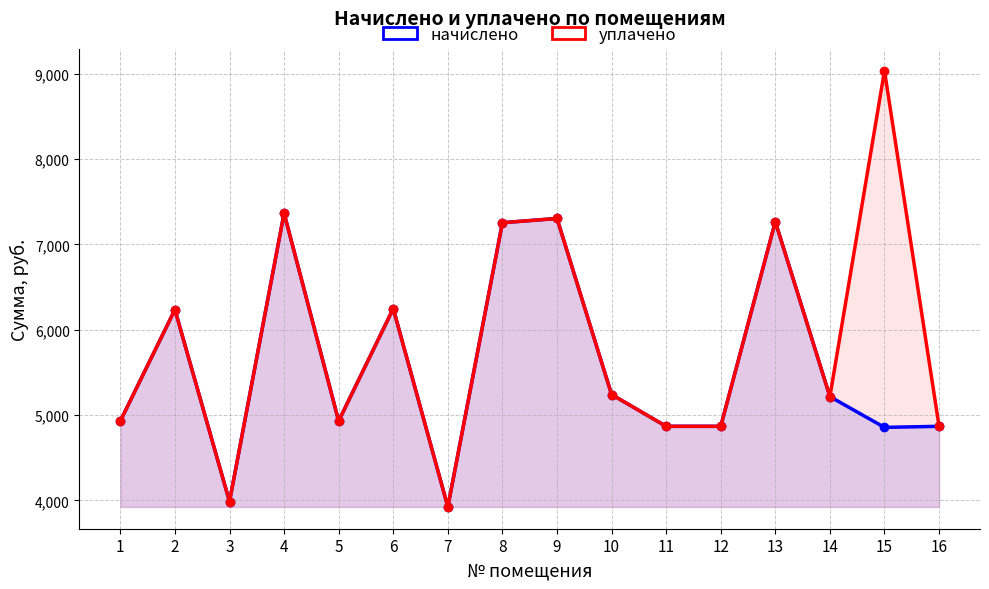

Between 3 and 2, which is larger?

2